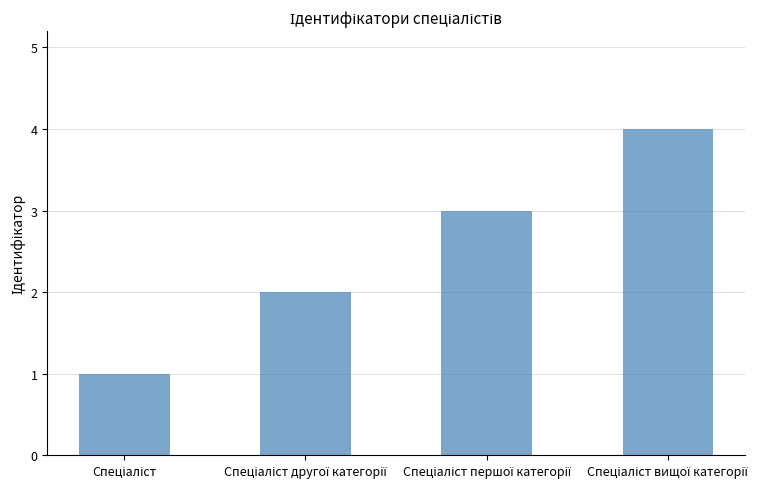

What is the sum of all values?

10